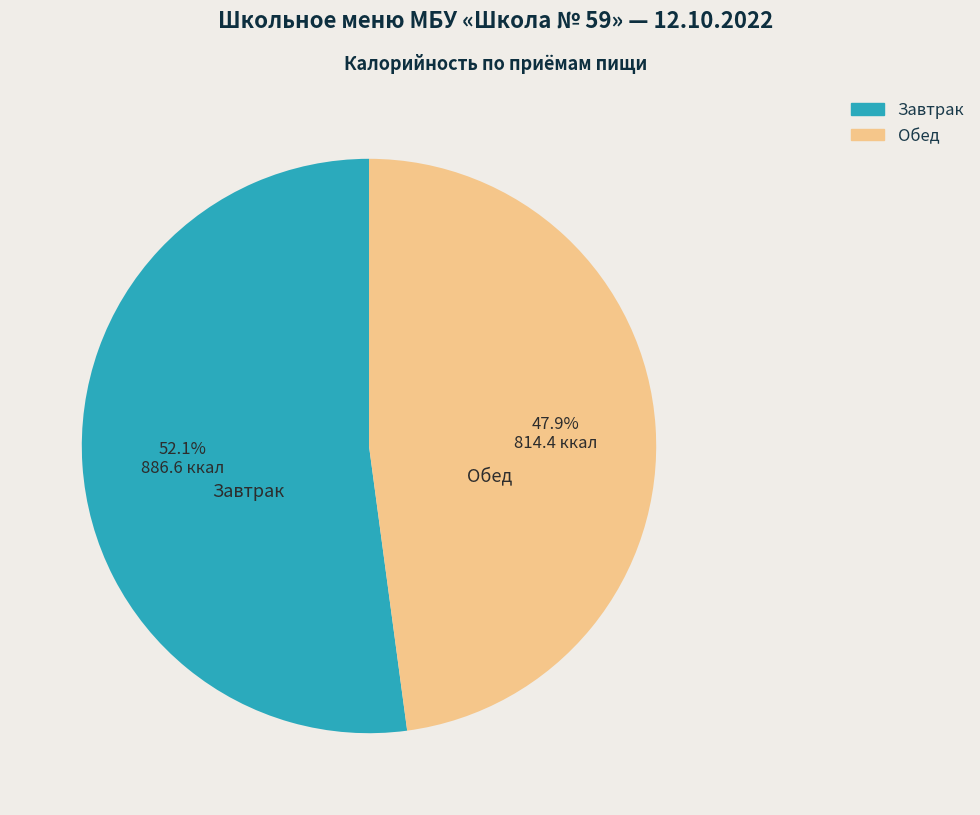

Does any single category account for the majority?

Yes